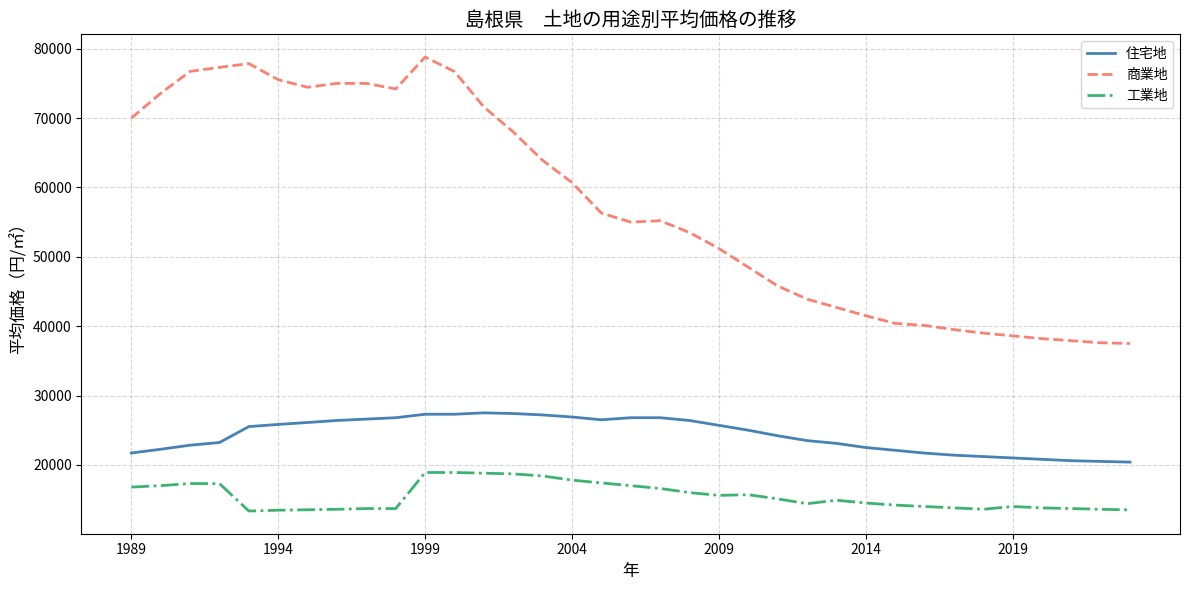

True or false: 住宅地 and 工業地 cross at least once.

False